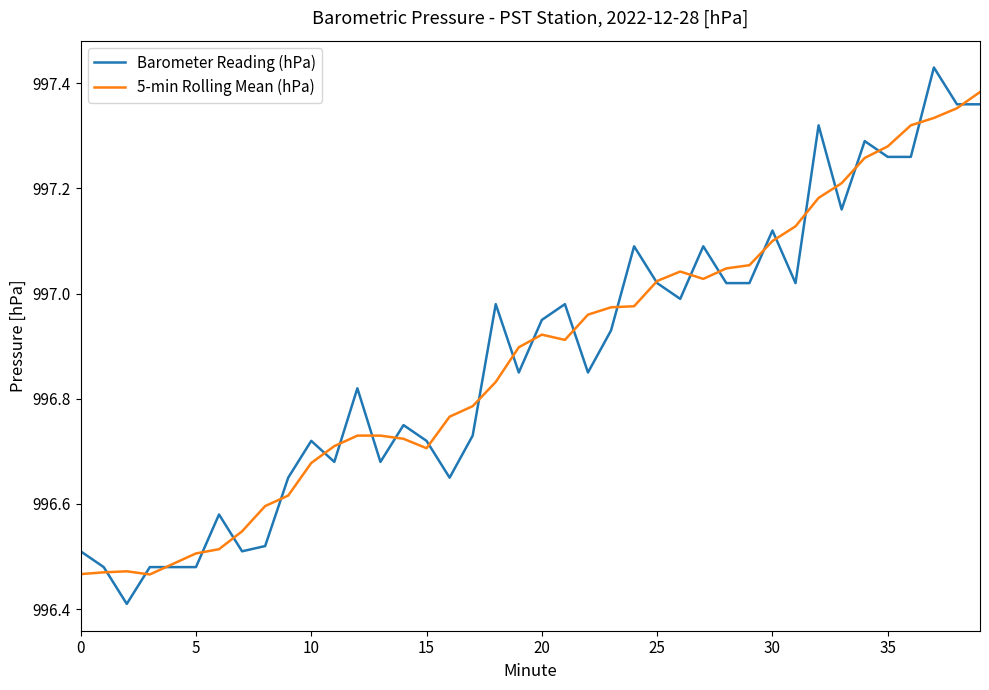

Which series has the largest range (max minus min)?

Barometer Reading (hPa)